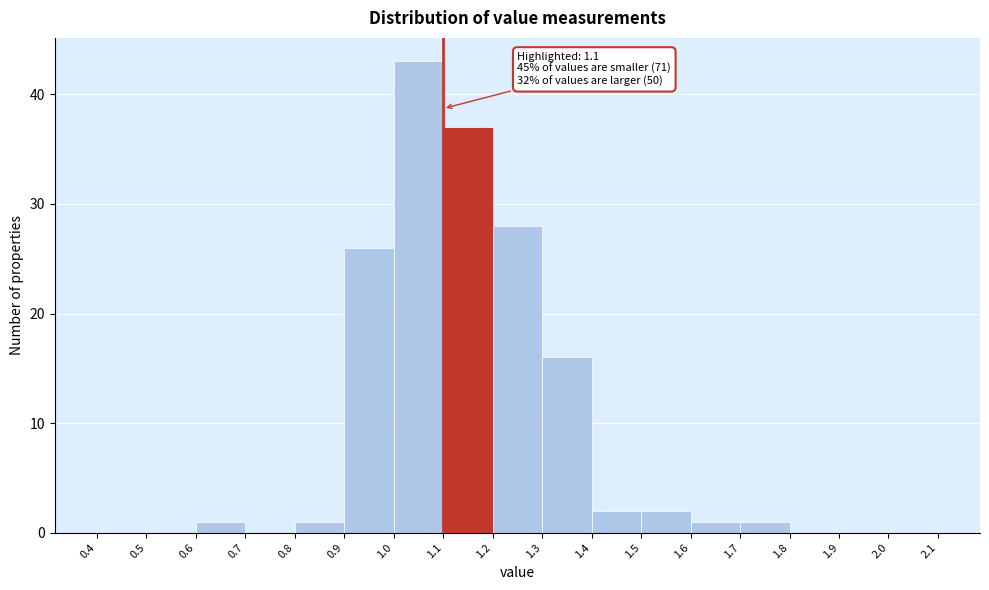

Which range on the x-axis has the tallest bar?

1.0 to 1.1